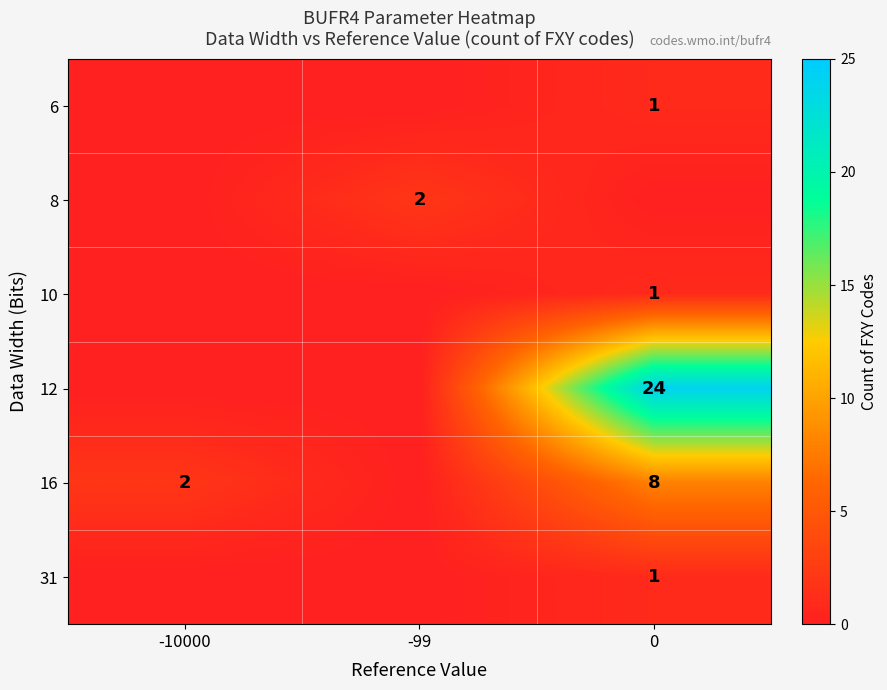

The value of 16 at 0 is 3. True or false?

False